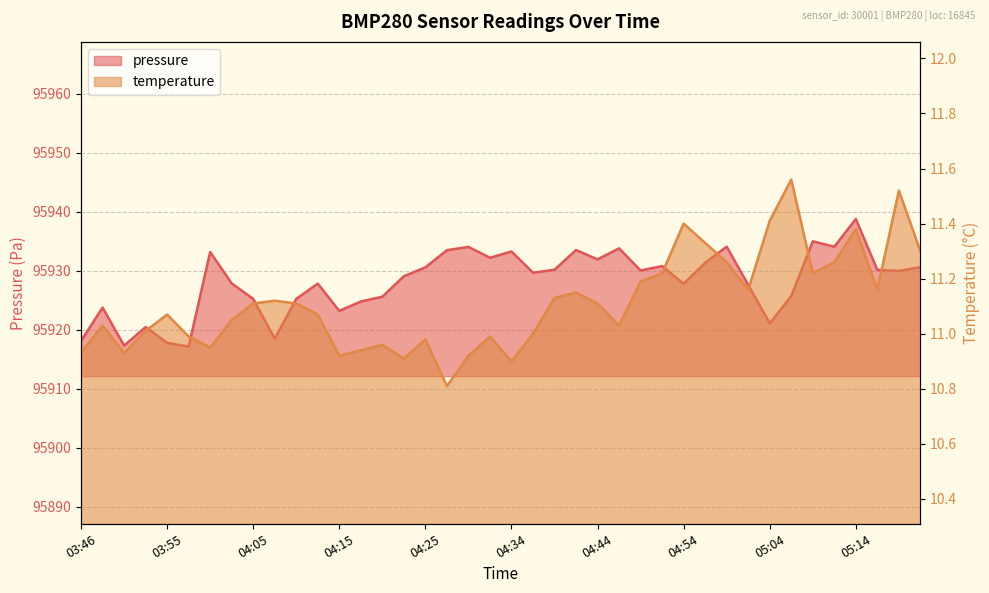

What is the label of the 7th point from the right?

05:06